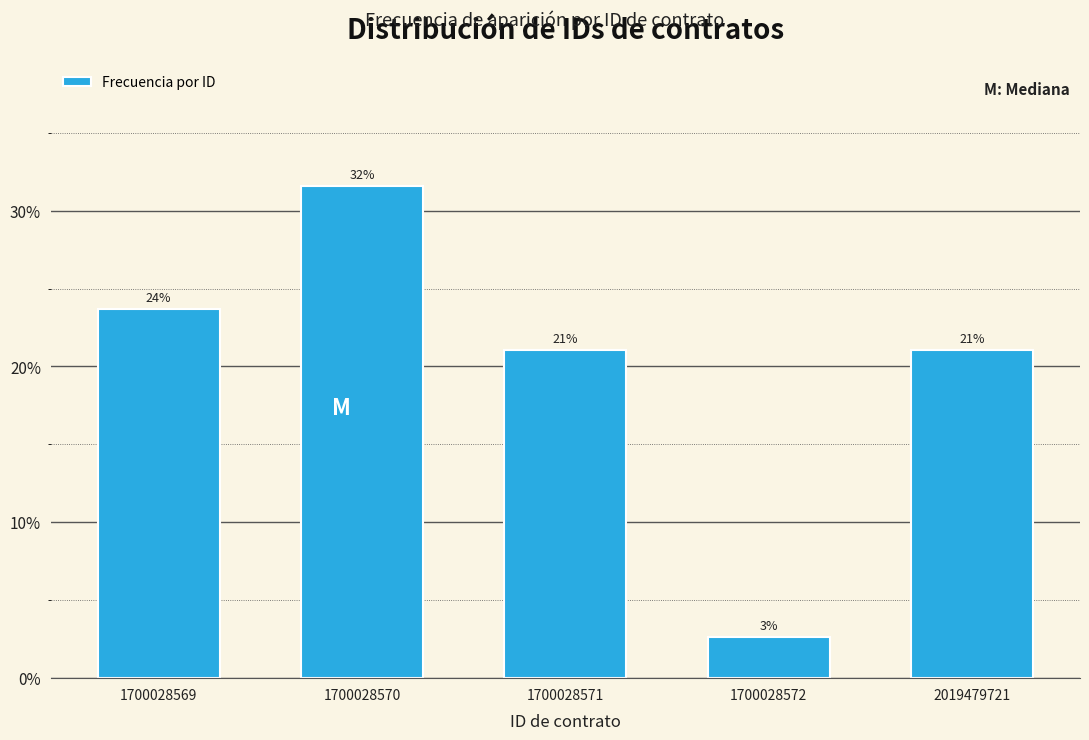

Are the bars horizontal?

No